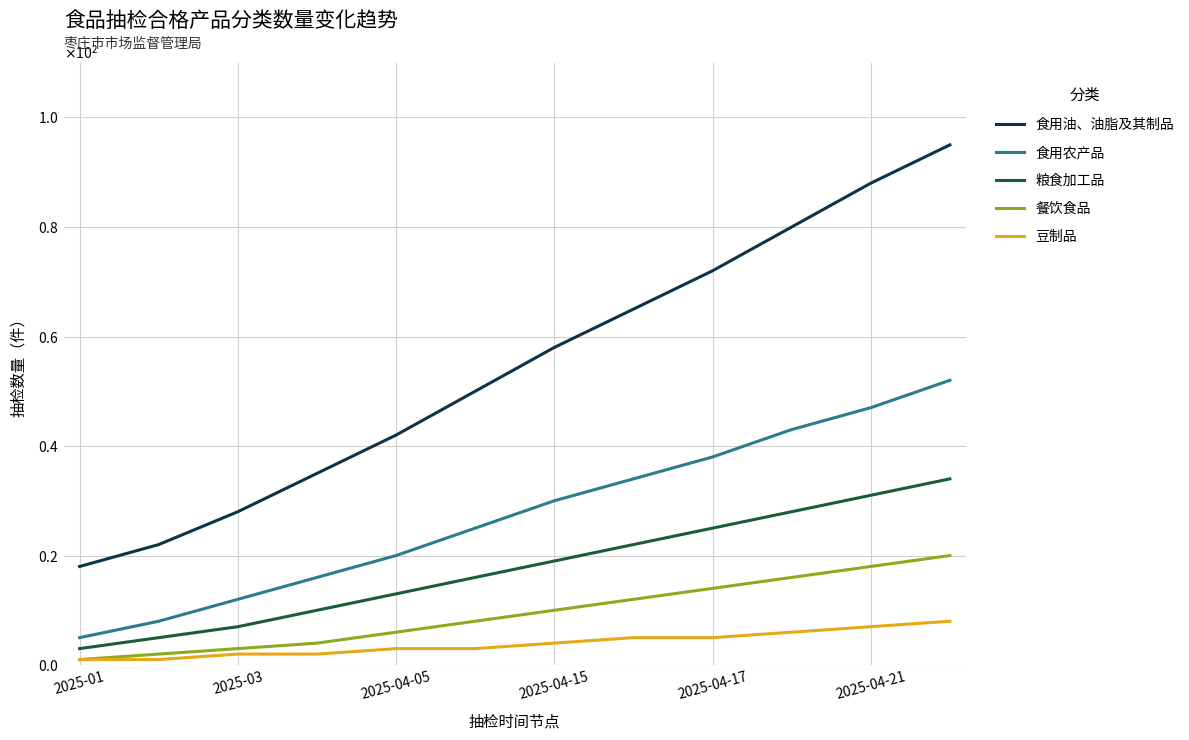

Does the chart display data point markers on the line(s)?

No